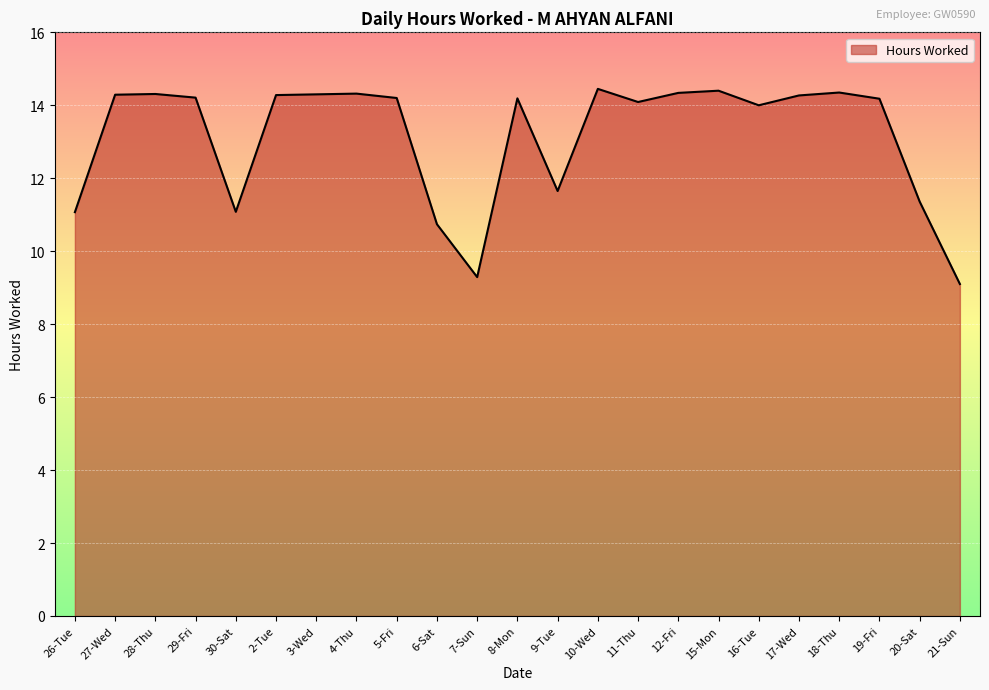

What is the smallest value displayed?

9.1